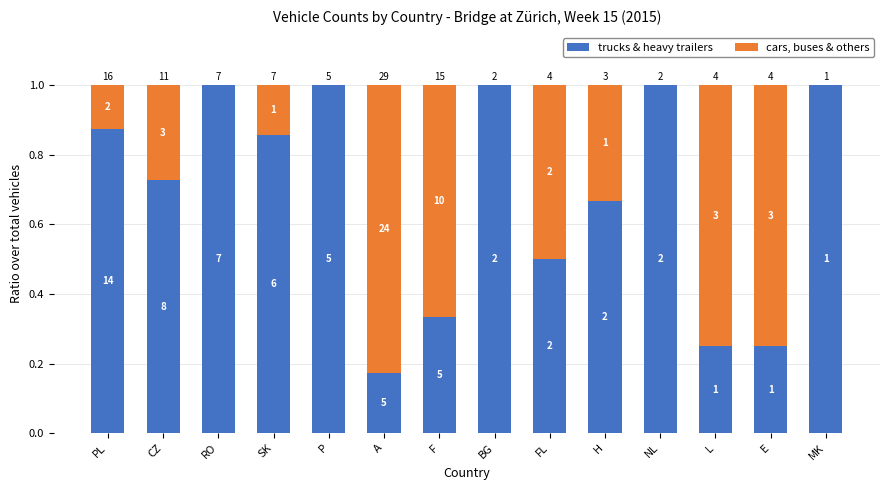

Count the trucks & heavy trailers values in the range 0 to 1.

14